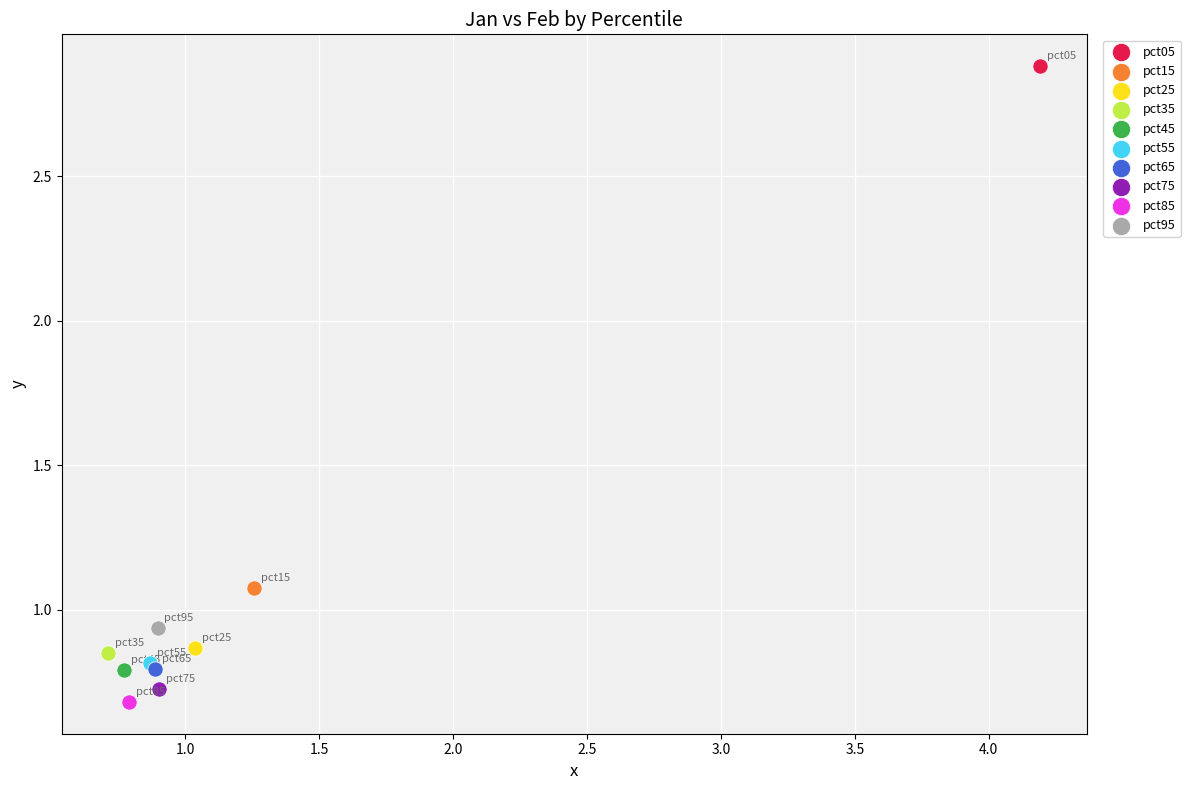

What are all the series names shown in the legend?

pct05, pct15, pct25, pct35, pct45, pct55, pct65, pct75, pct85, pct95